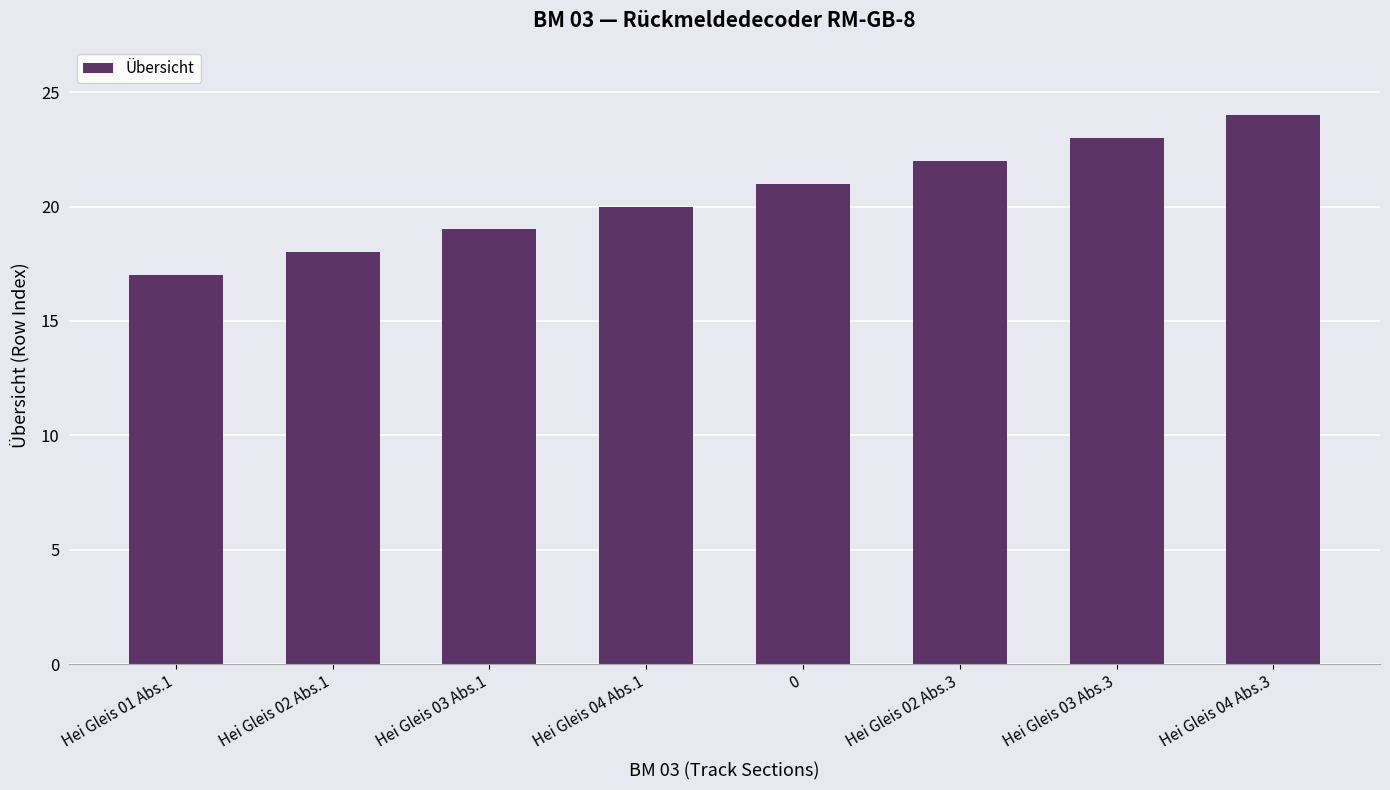

What is the label of the 3rd bar from the left?

Hei Gleis 03 Abs.1